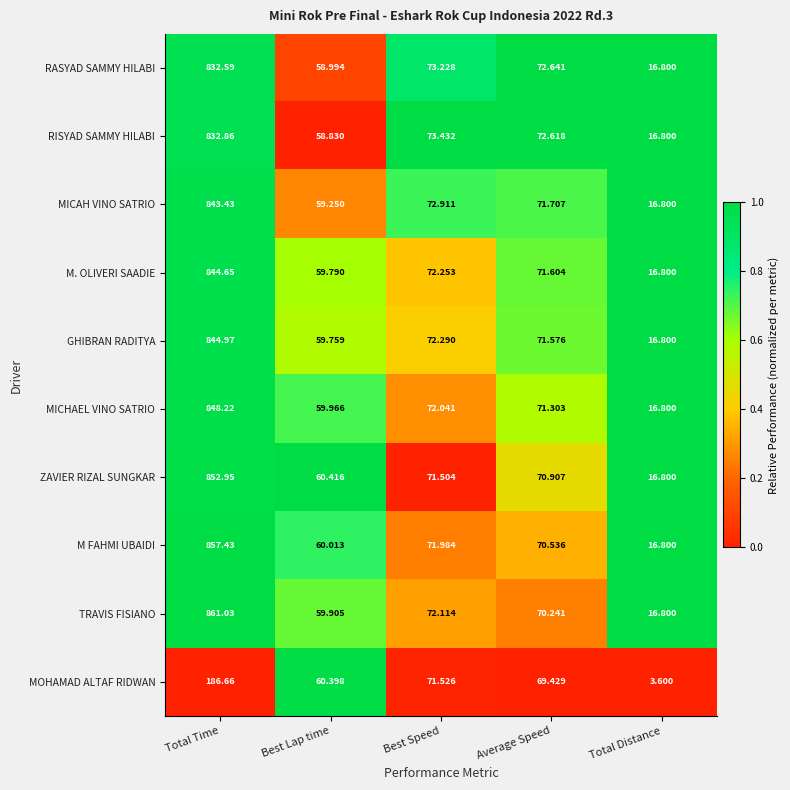

How many categories are shown in the chart?

5